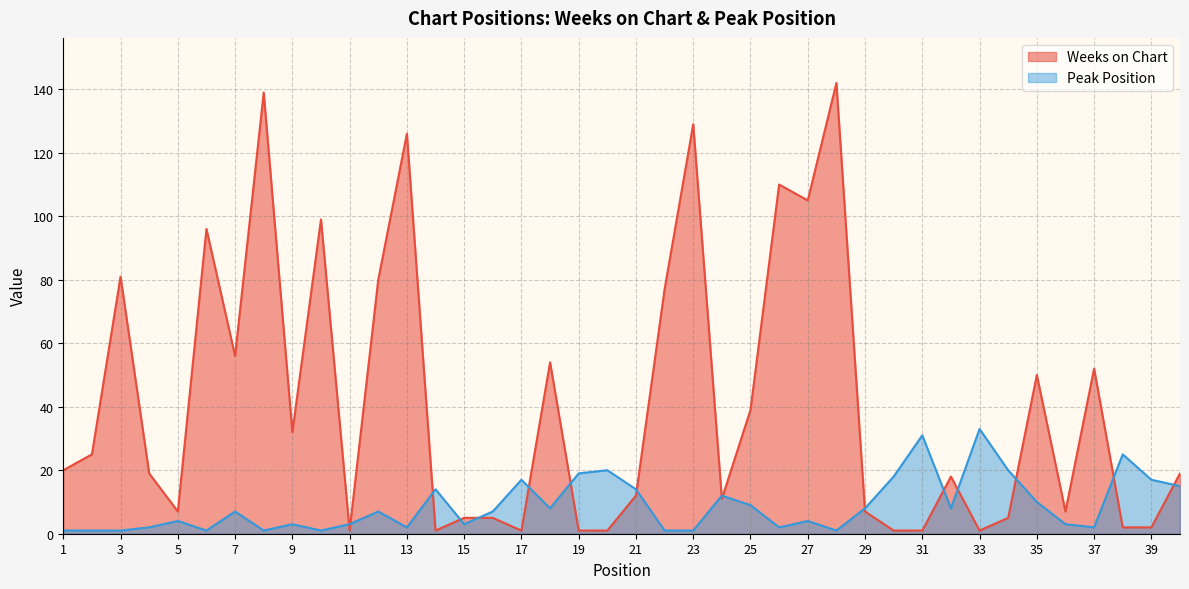

At which label does Weeks on Chart first exceed 19?

1